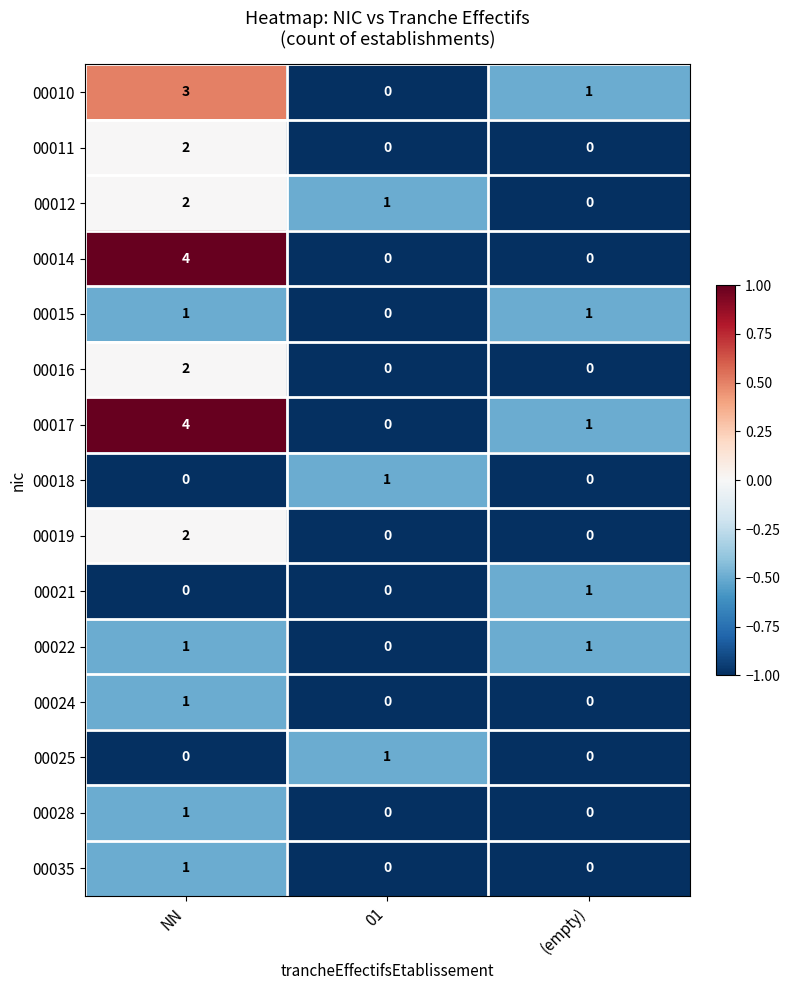

What is the difference between the highest and lowest values at (empty)?

1